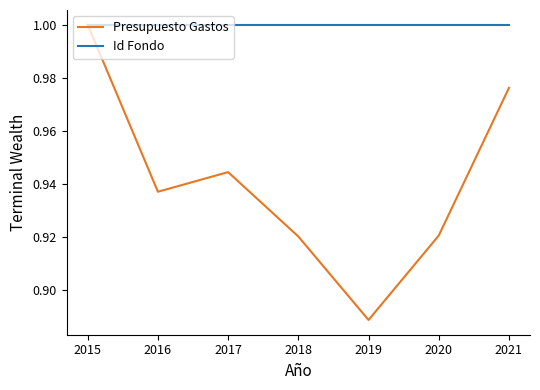

What is the sum of the Presupuesto Gastos values at 2020 and 2017?

1.9